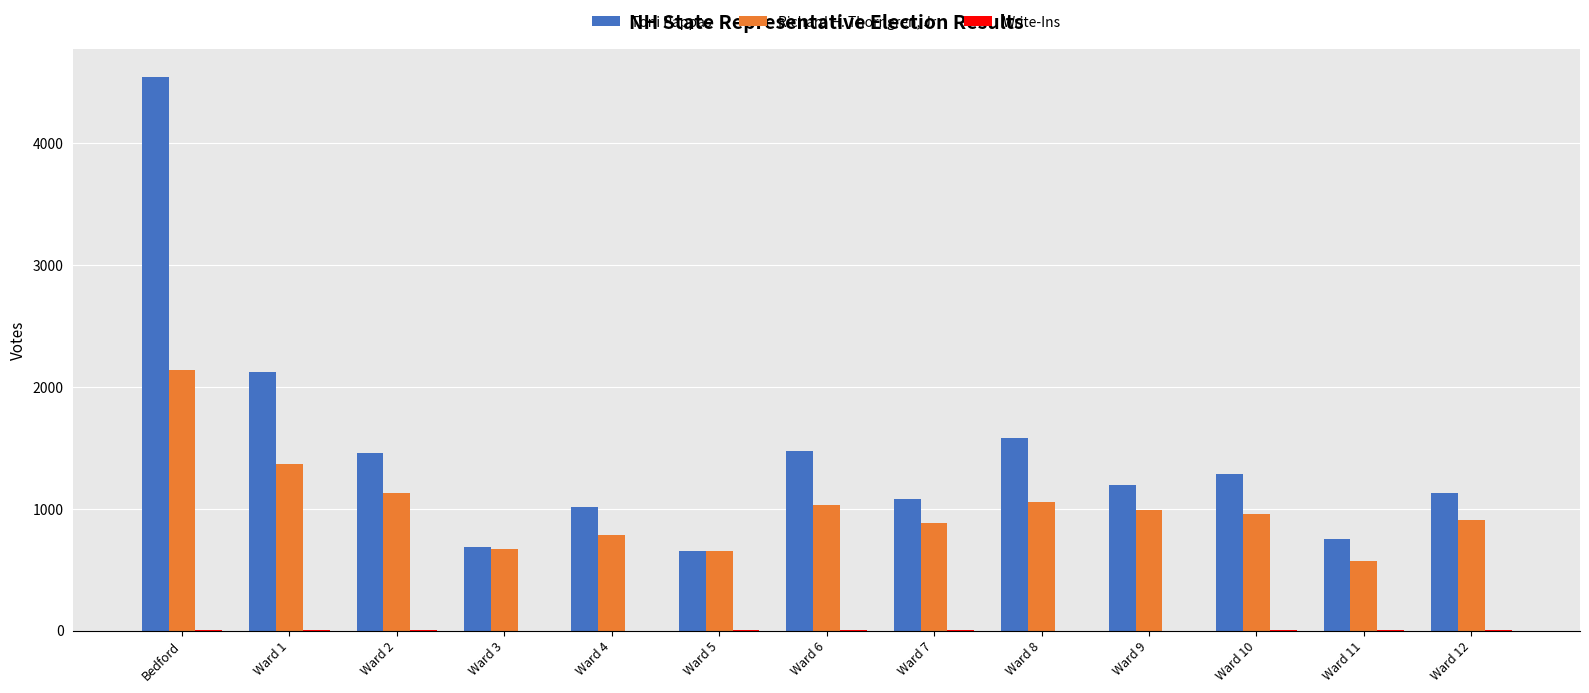

Between Ward 5 and Ward 12, which series saw the biggest shift?

Toni Pappas